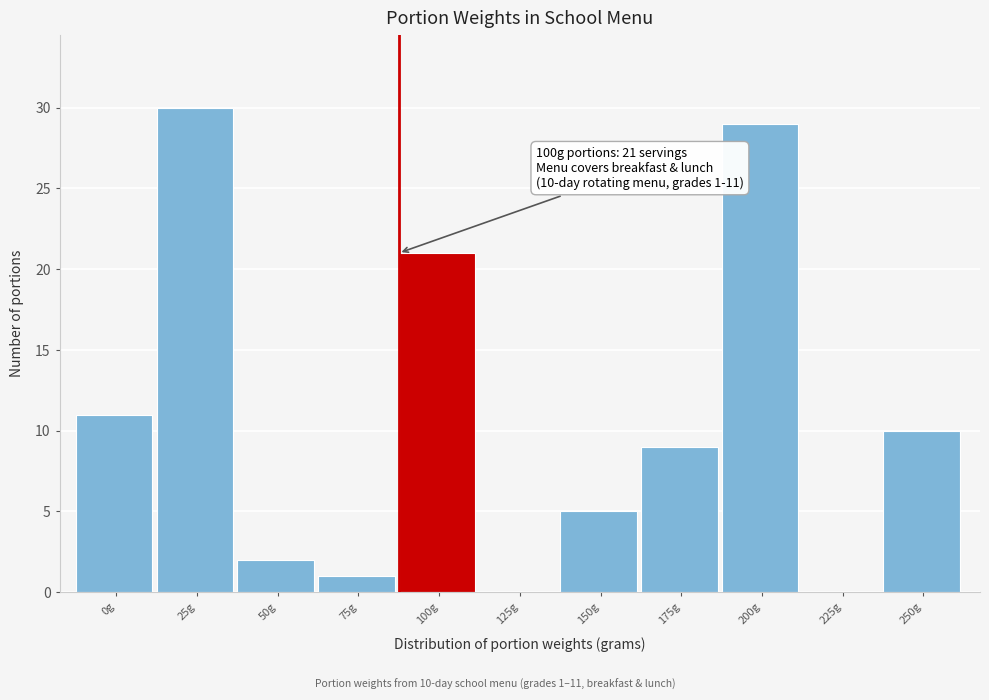

Reading left to right, transcribe all the data shown in this chart.

0g=11	25g=30	50g=2	75g=1	100g=21	125g=0	150g=5	175g=9	200g=29	225g=0	250g=10